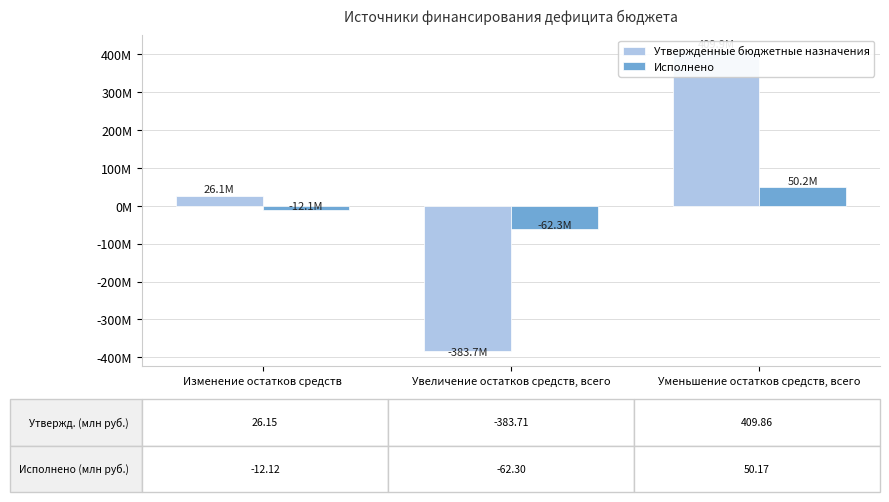

At which category is the sum across all series the highest?

Уменьшение остатков средств, всего